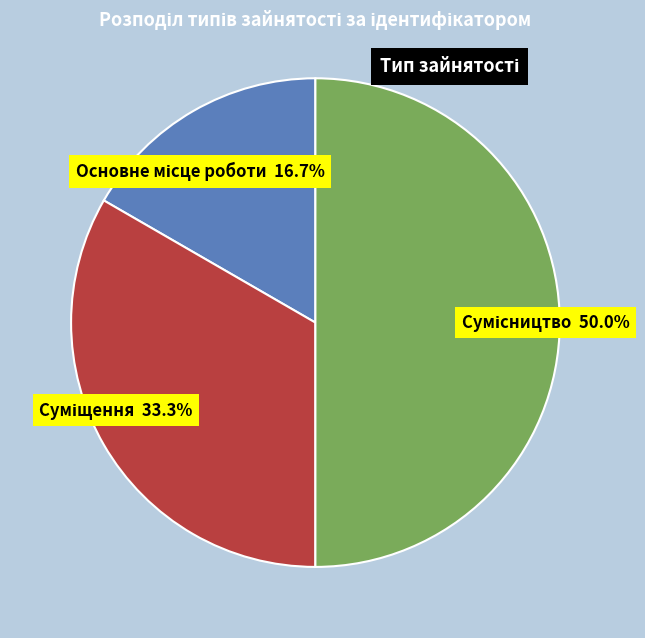

How many segments does this pie chart have?

3